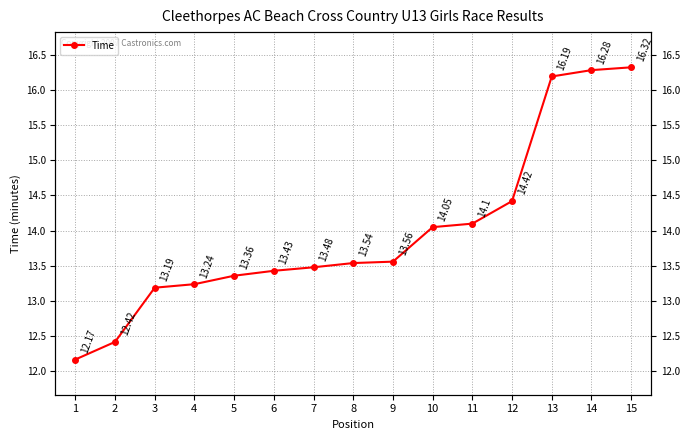

What is the change in value from 3 to 5?

+0.2